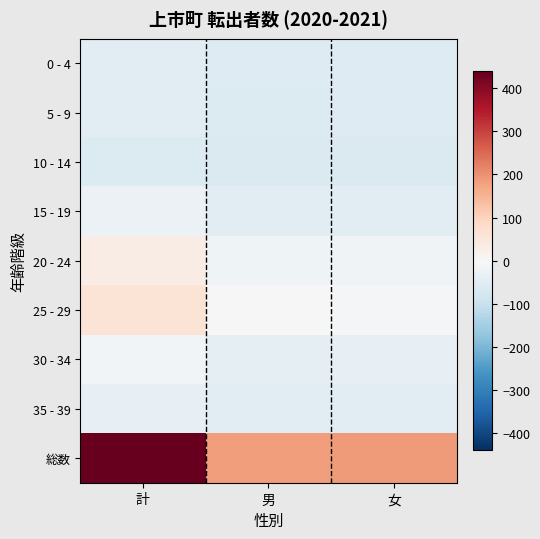

At which category is the sum across all series the highest?

計